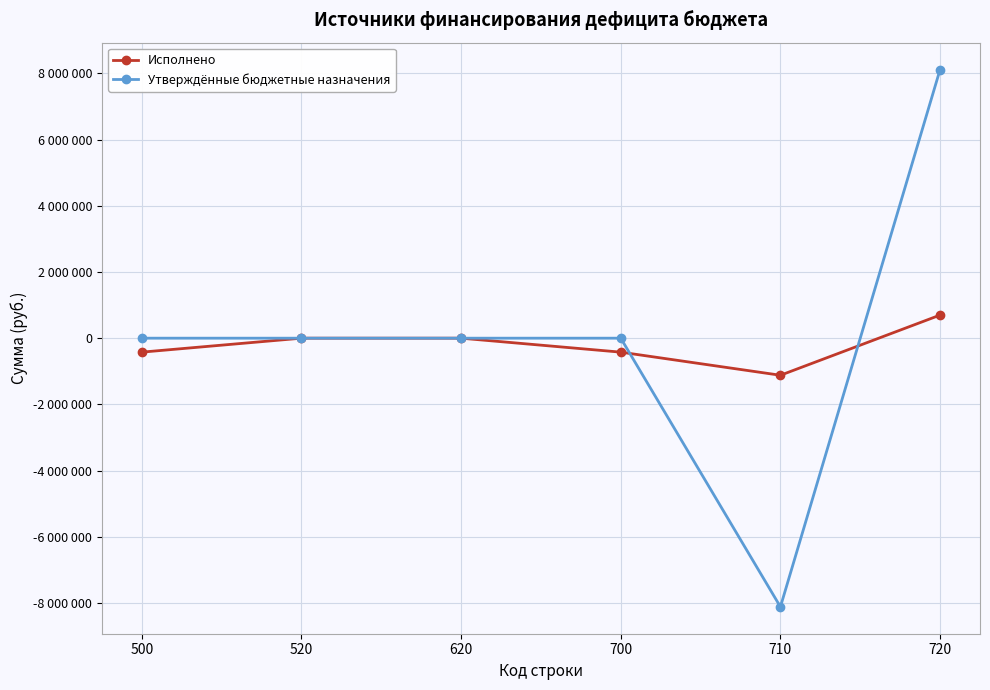

List the series in order of their overall mean, highest first.

Утверждённые бюджетные назначения, Исполнено